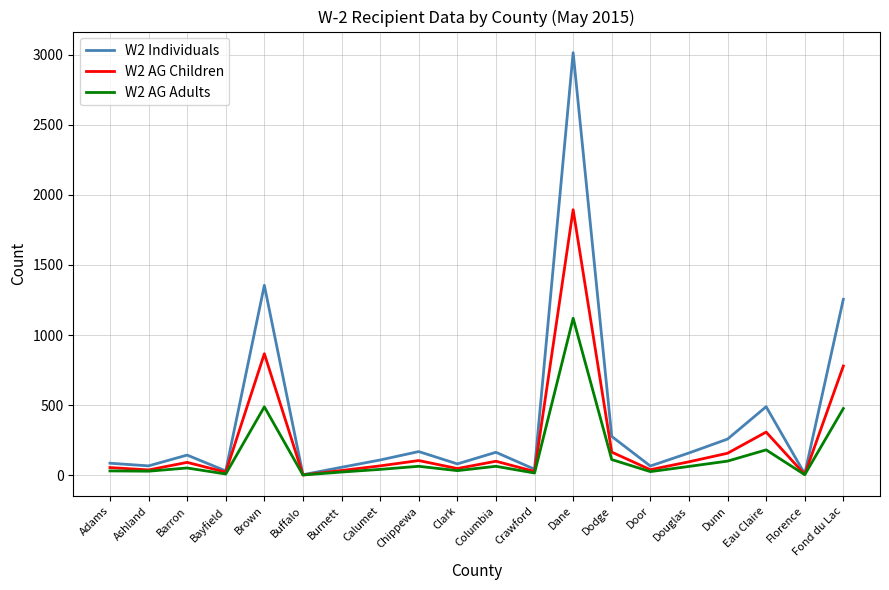

The W2 Individuals series shows 258 at Dunn. True or false?

True